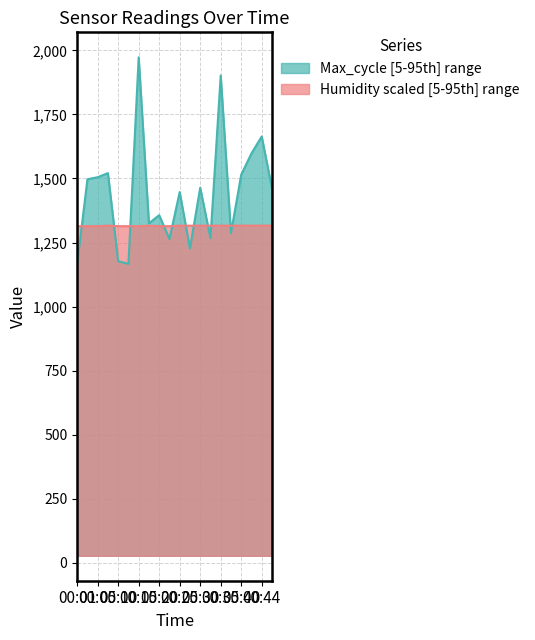

What is the difference between the maximum and minimum values in the Max_cycle series?

808